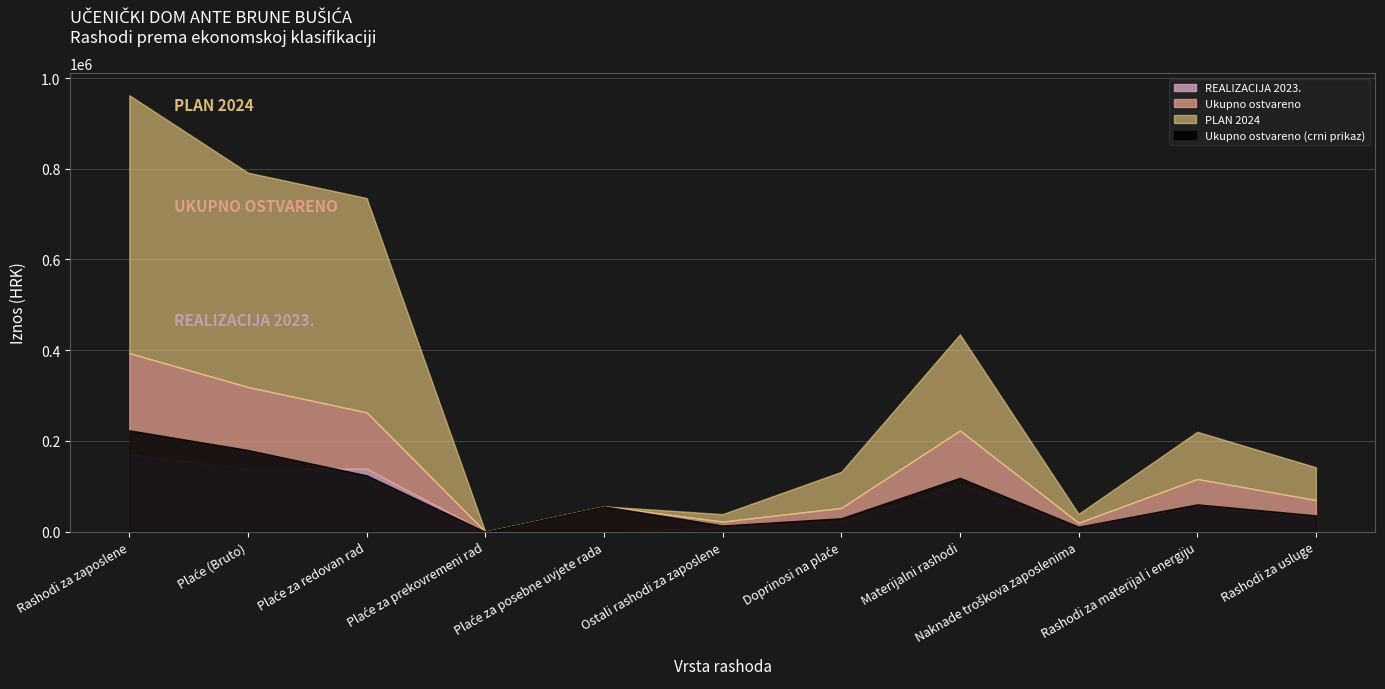

Rank the categories by REALIZACIJA 2023. value from lowest to highest.

Plaće za prekovremeni rad, Plaće za posebne uvjete rada, Ostali rashodi za zaposlene, Naknade troškova zaposlenima, Doprinosi na plaće, Rashodi za usluge, Rashodi za materijal i energiju, Materijalni rashodi, Plaće (Bruto), Plaće za redovan rad, Rashodi za zaposlene